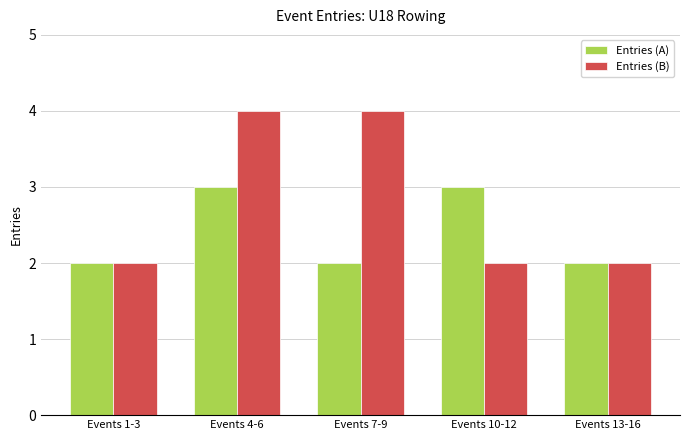

At which category is the sum across all series the highest?

Events 4-6